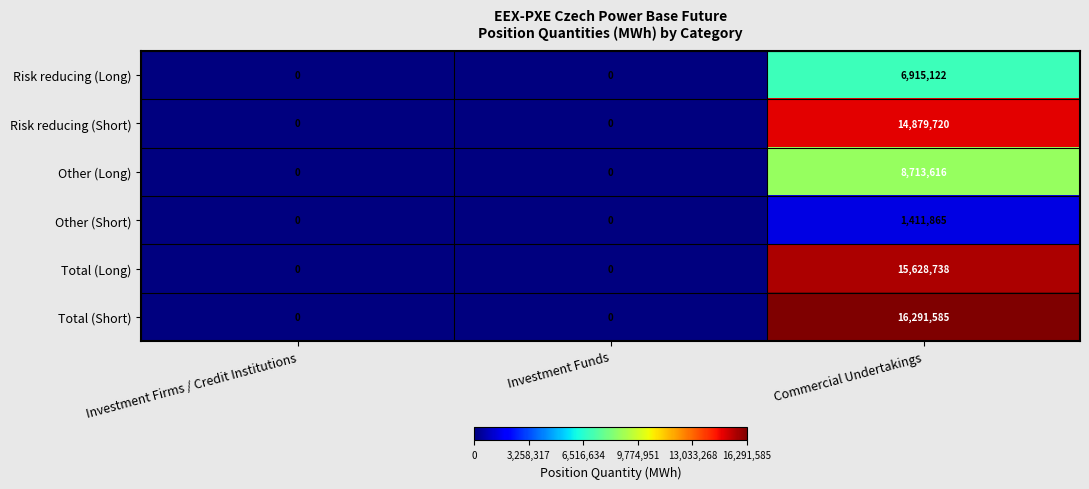

How many data points does each series have?

3